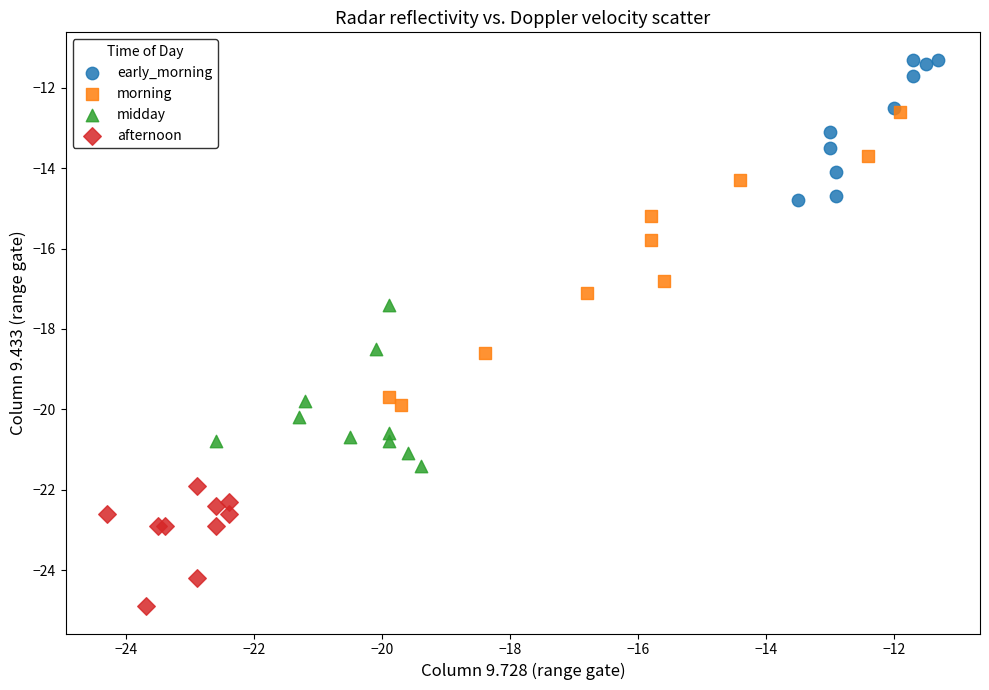

Which series contains the lowest Y value?

afternoon